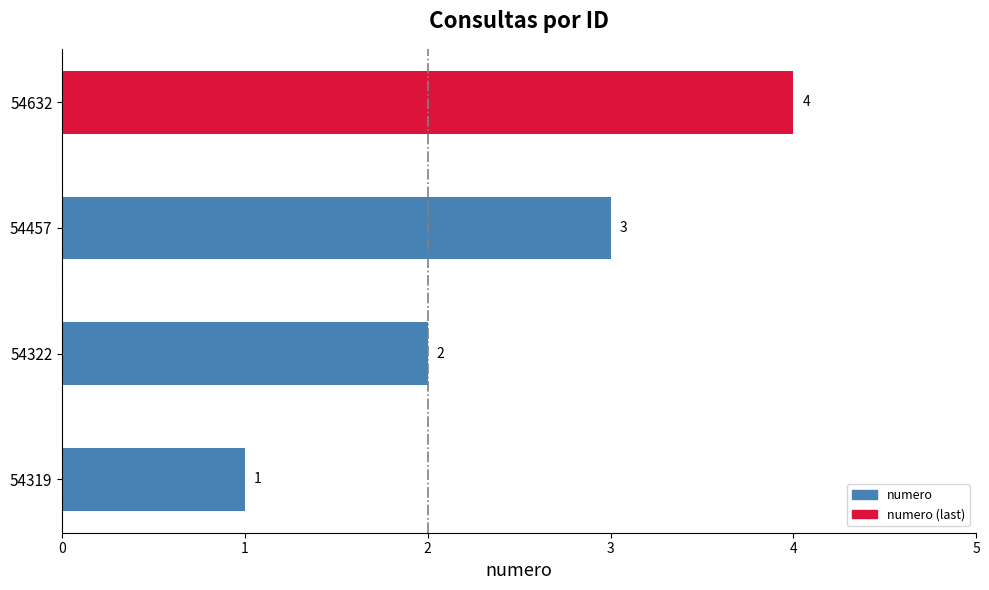

Rank the categories by value from lowest to highest.

54319, 54322, 54457, 54632